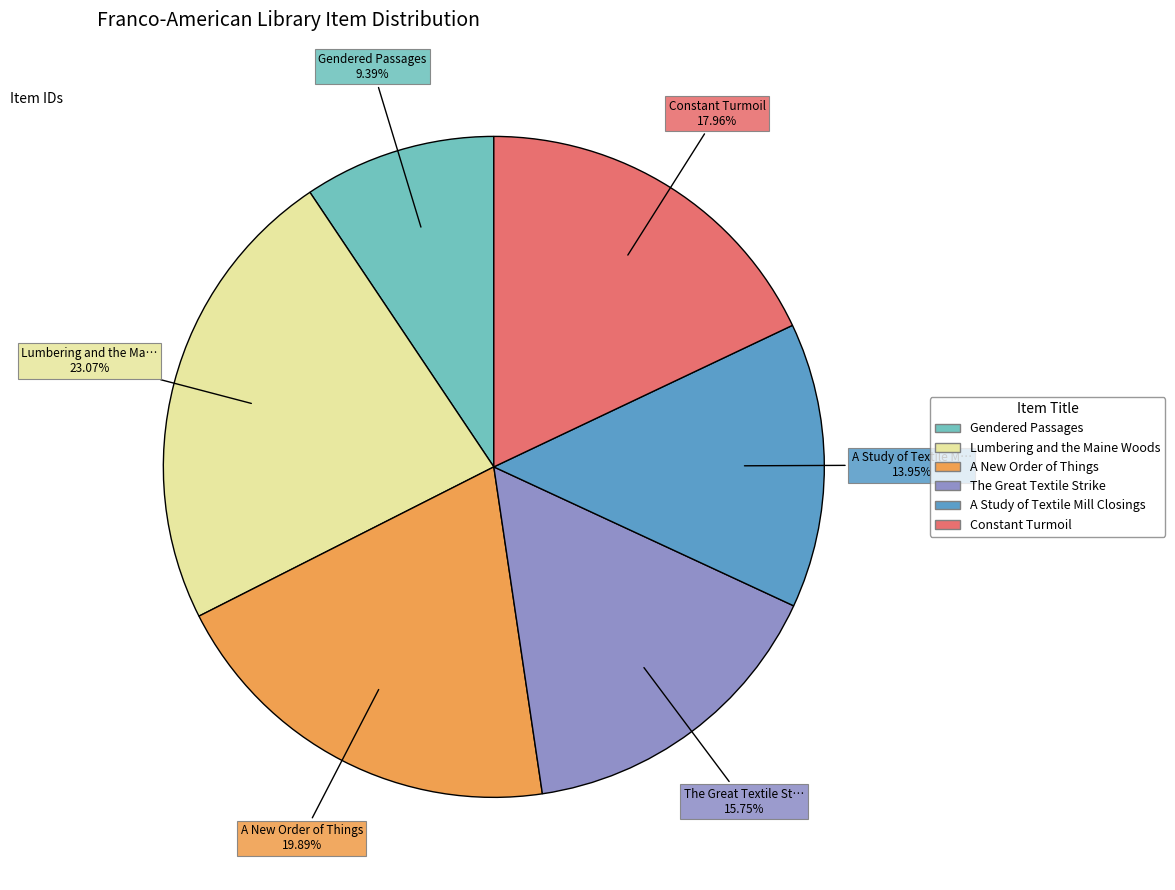

To the nearest percent, what percentage of the pie is The Great Textile Strike?

16%